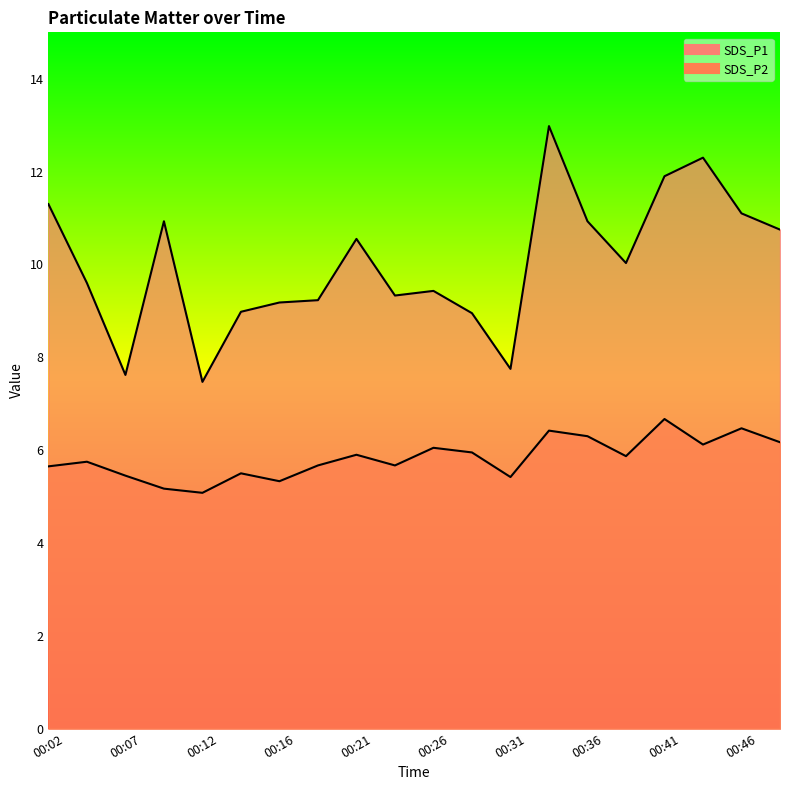

Which series has the widest spread of values?

SDS_P1